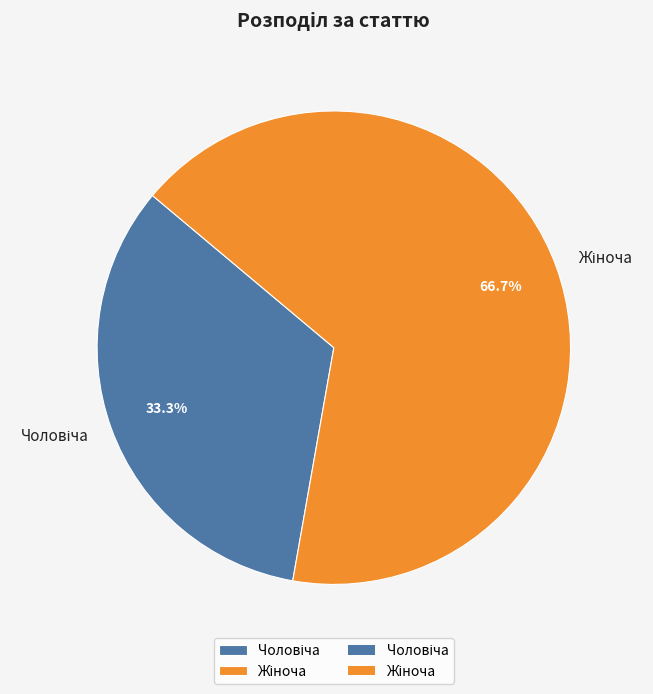

Is there any slice that represents more than half of the pie?

Yes